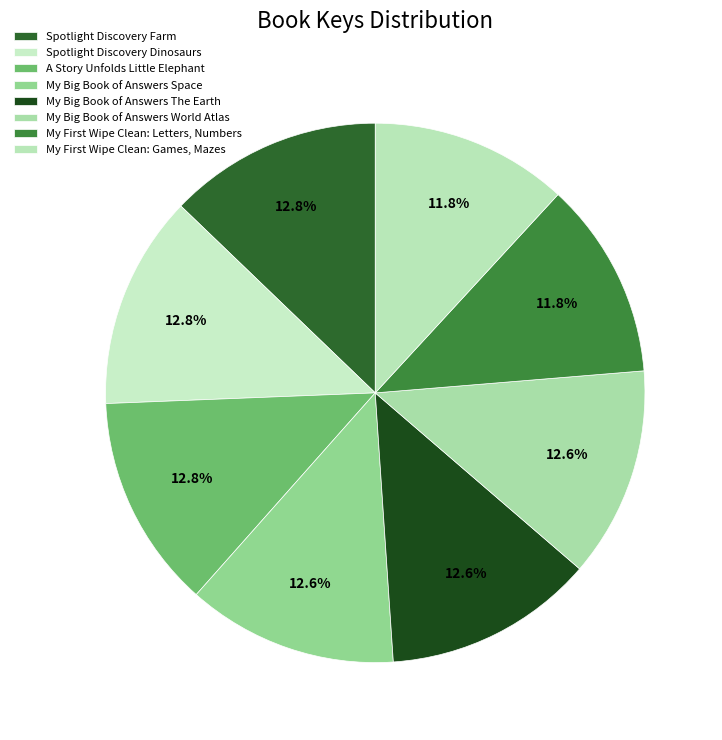

What is the ratio of the value at Spotlight Discovery Dinosaurs to the value at My Big Book of Answers The Earth?

1.0